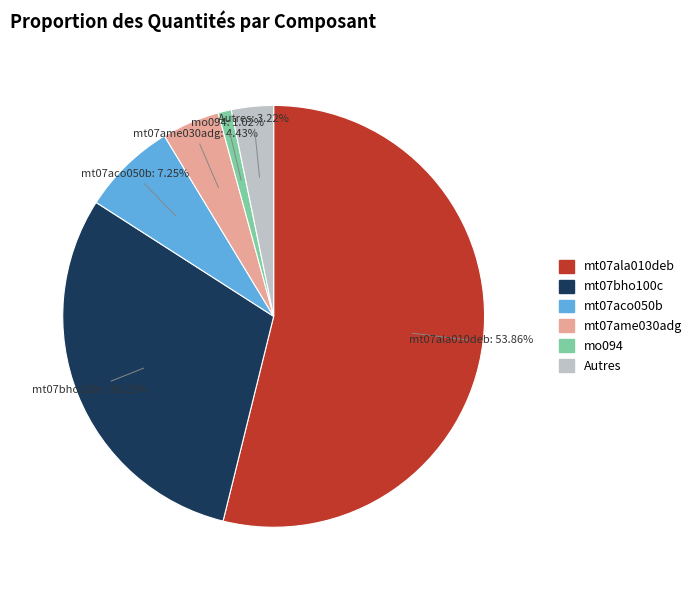

Is there a majority slice in this chart?

Yes